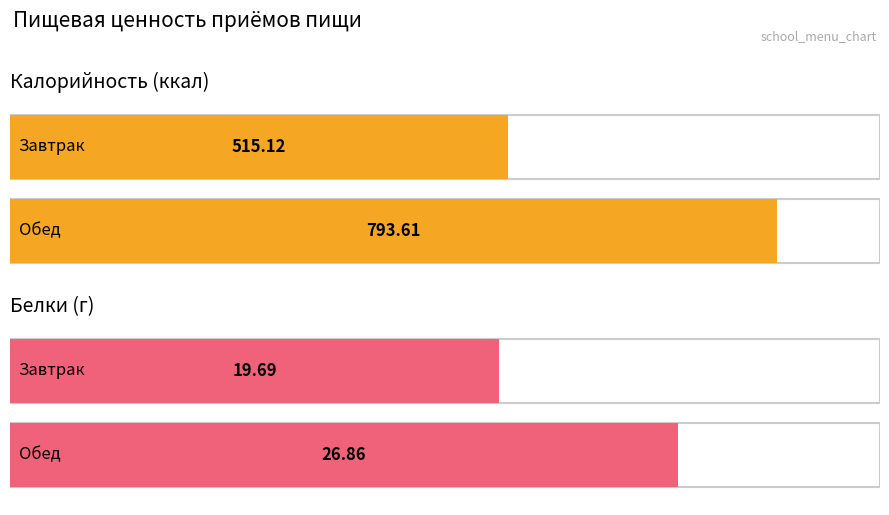

Where is Калорийность nearest to the value 654?

Завтрак